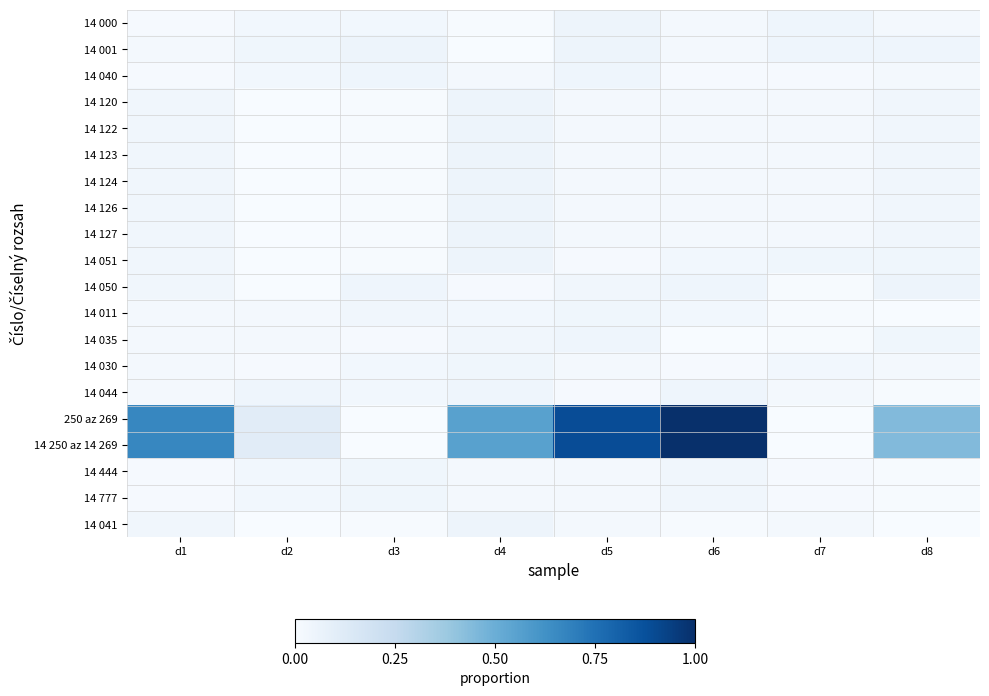

At how many categories does at least one series exceed 0?

8